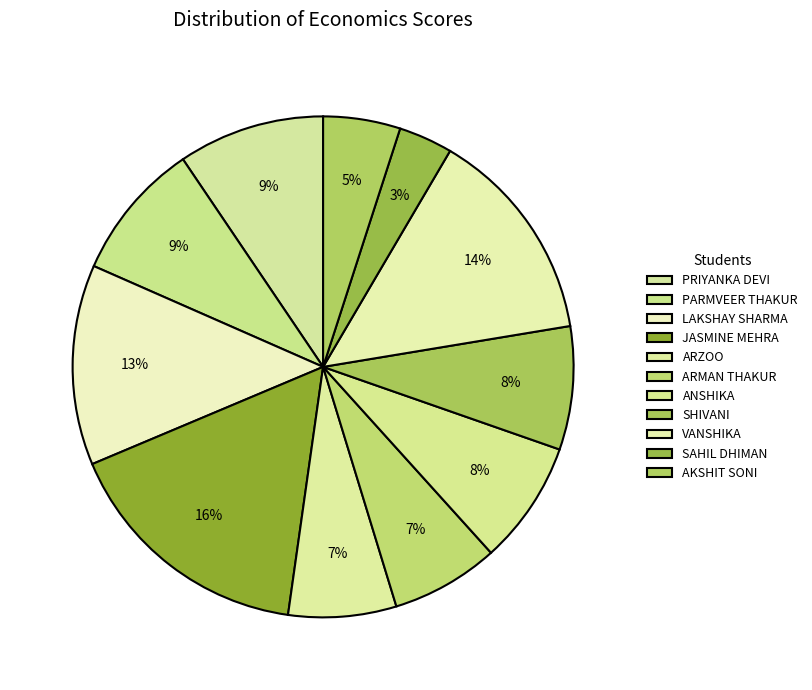

The ARMAN THAKUR slice represents 7% of the pie. True or false?

True